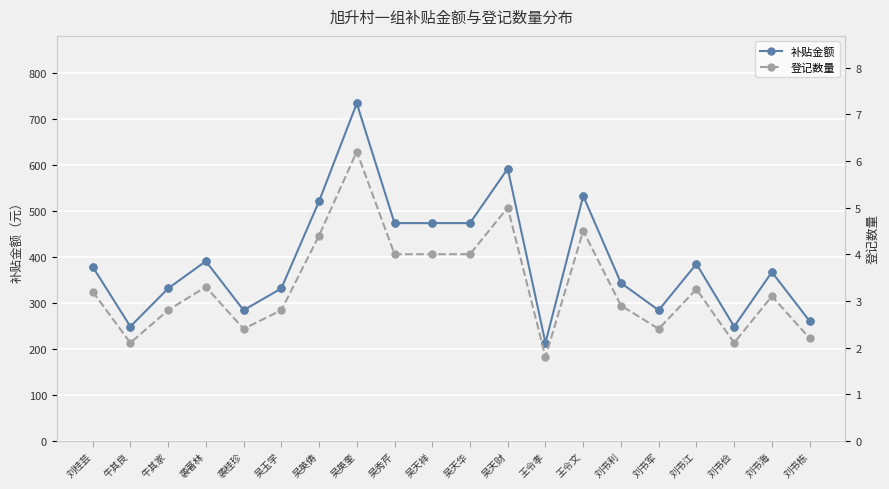

Which series has the largest total across all categories?

补贴金额